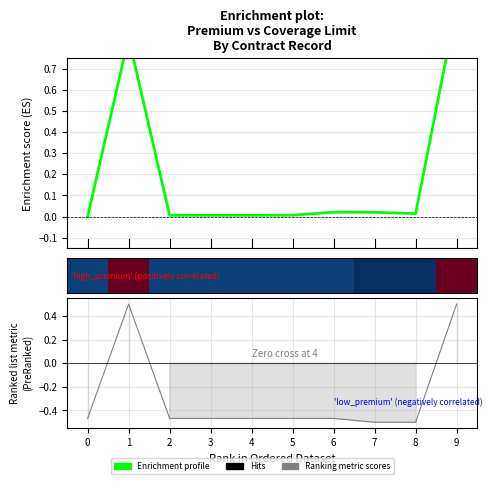

How many data points does each series have?

10